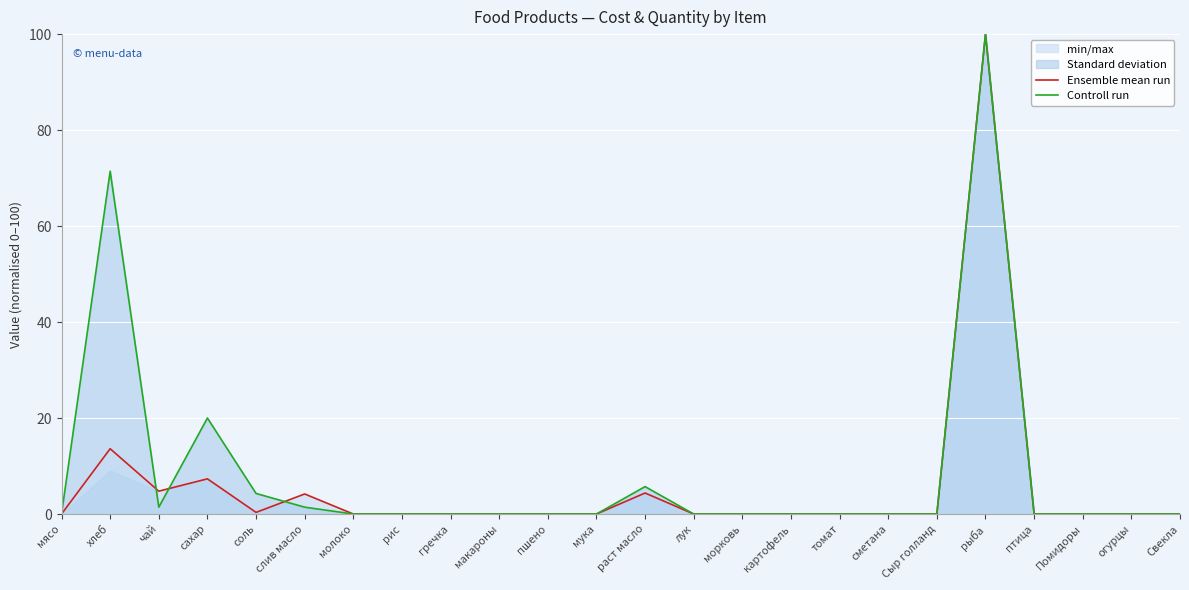

Reading left to right, extract all data points from this chart.

Ensemble mean run: 0.0	13.6	4.8	7.3	0.3	4.2	0.0	0.0	0.0	0.0	0.0	0.0	4.4	0.0	0.0	0.0	0.0	0.0	0.0	100.0	0.0	0.0	0.0	0.0
Controll run: 0.0	71.4	1.4	20.0	4.3	1.4	0.0	0.0	0.0	0.0	0.0	0.0	5.7	0.0	0.0	0.0	0.0	0.0	0.0	100.0	0.0	0.0	0.0	0.0